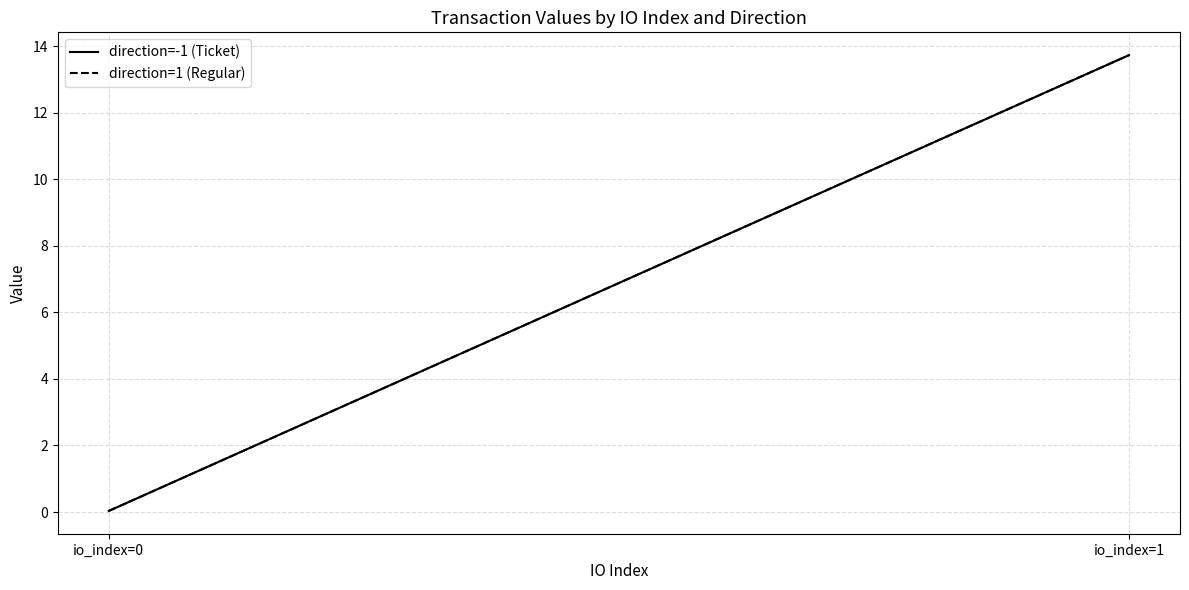

At which category is the sum across all series the highest?

io_index=1